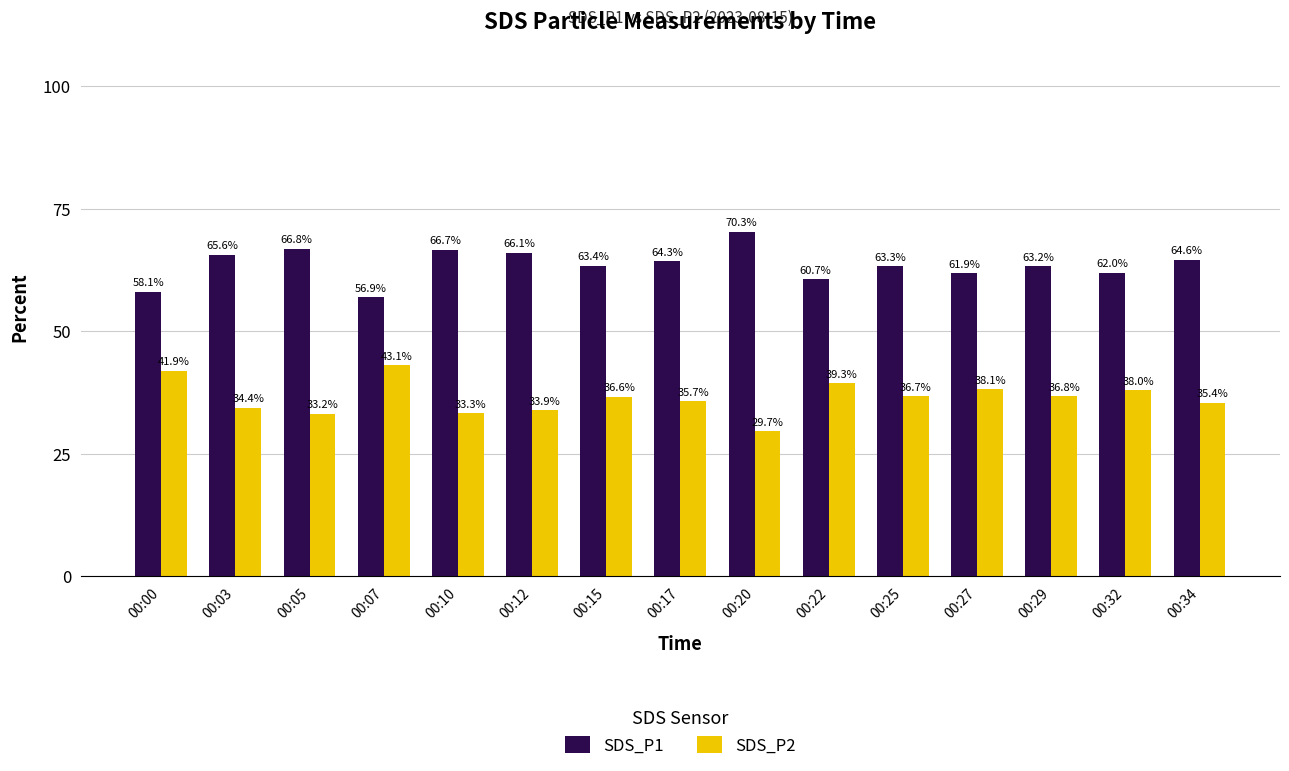

At 00:25, list the series in order from largest to smallest.

SDS_P1, SDS_P2